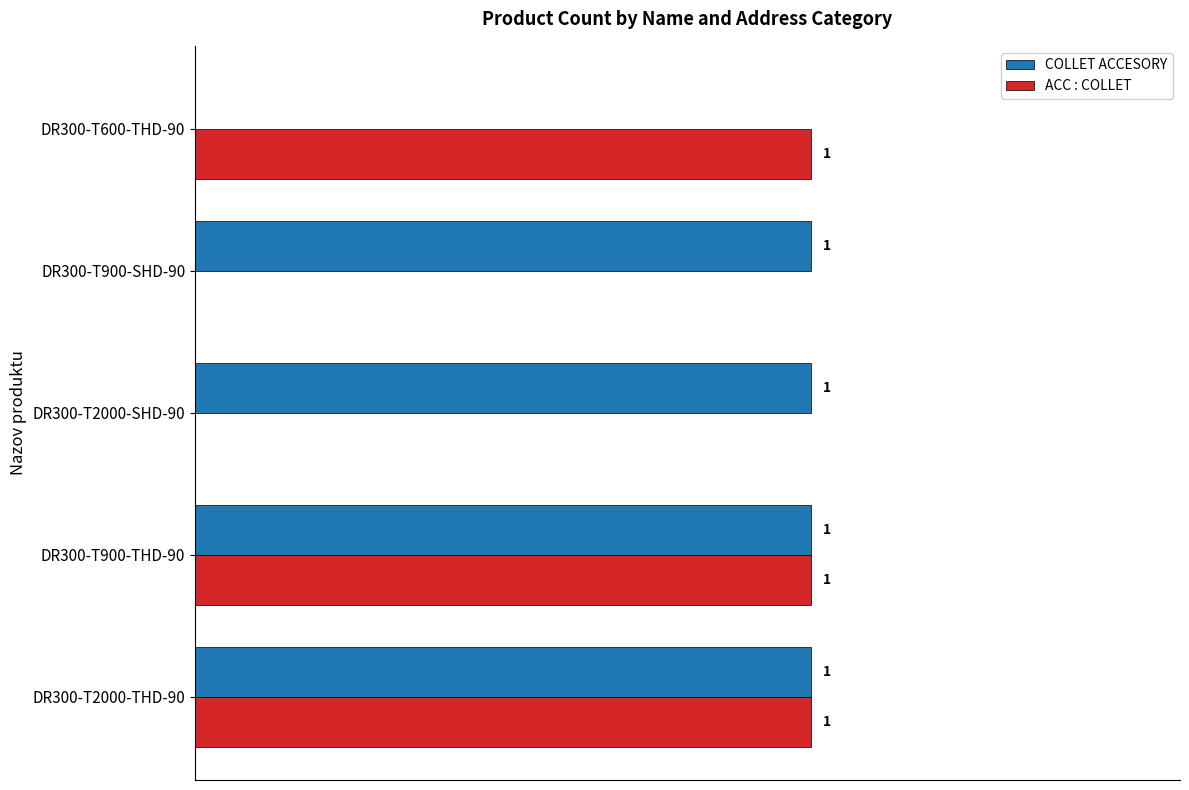

Which series has the largest total across all categories?

COLLET ACCESORY